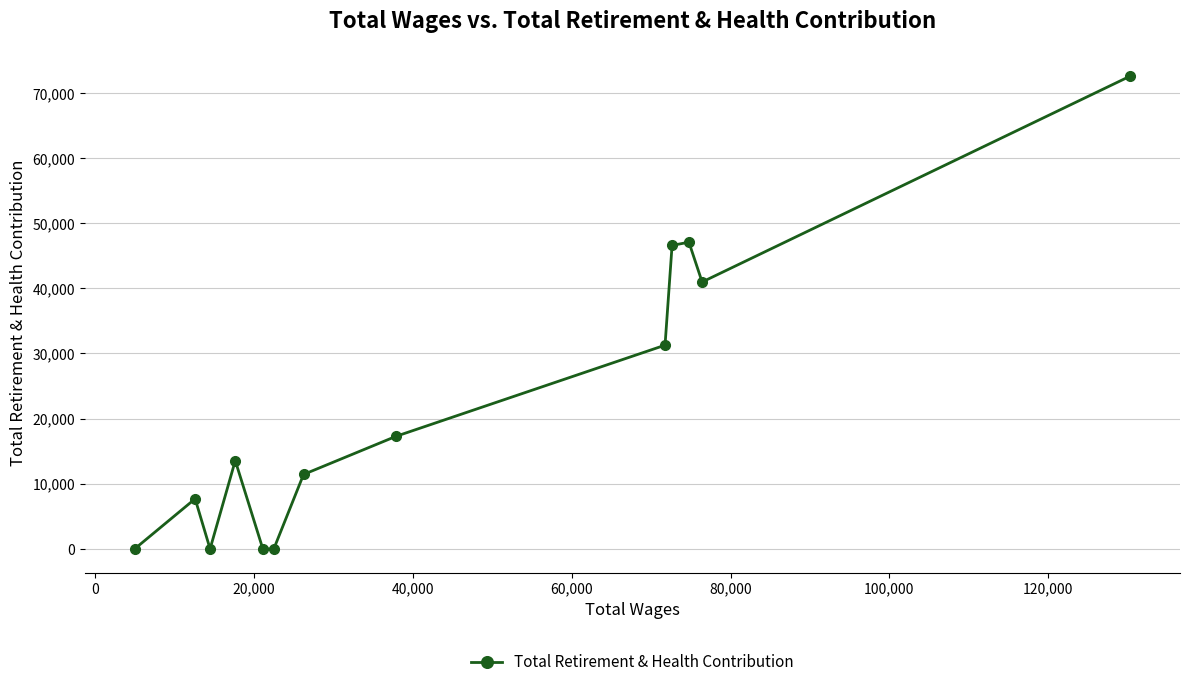

What is the difference between the second highest and minimum values?

47072